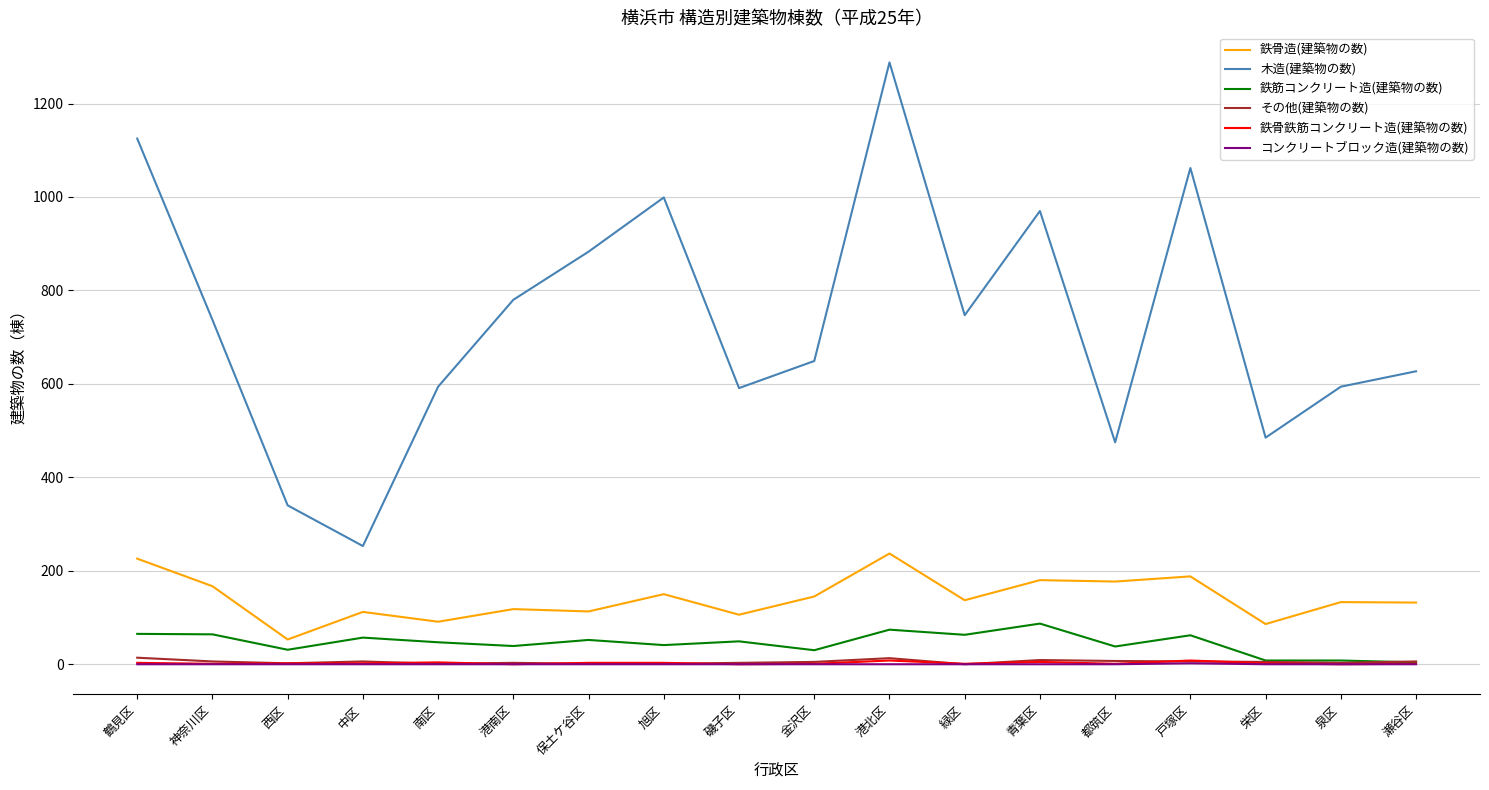

At which category is the sum across all series the highest?

港北区